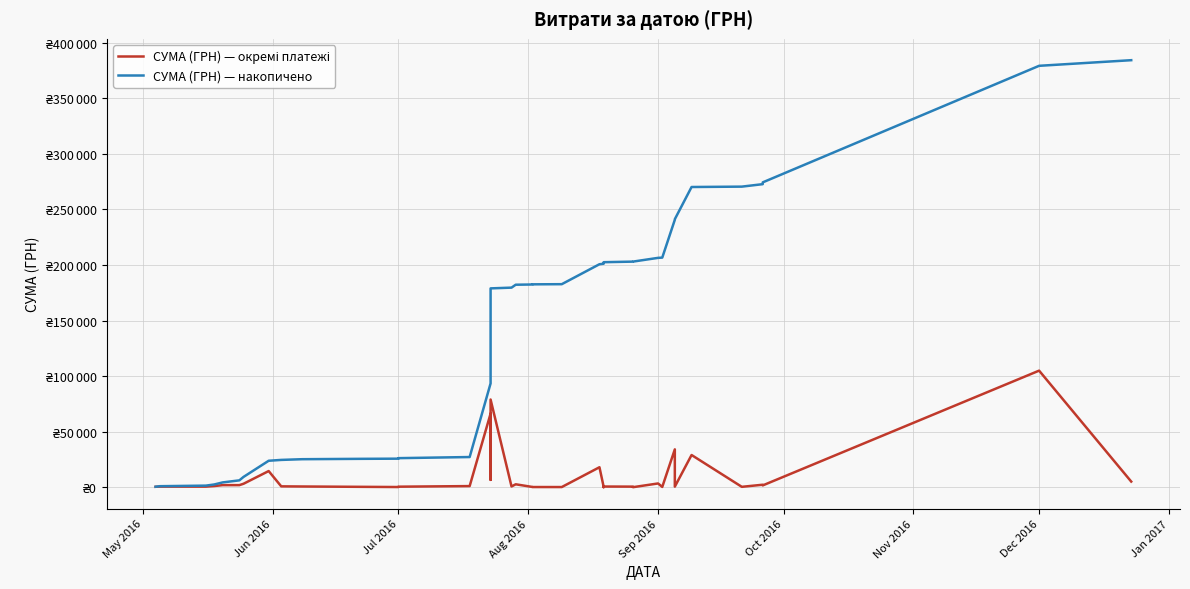

Rank the series by their average value, from highest to lowest.

СУМА (ГРН) — накопичено, СУМА (ГРН) — окремі платежі